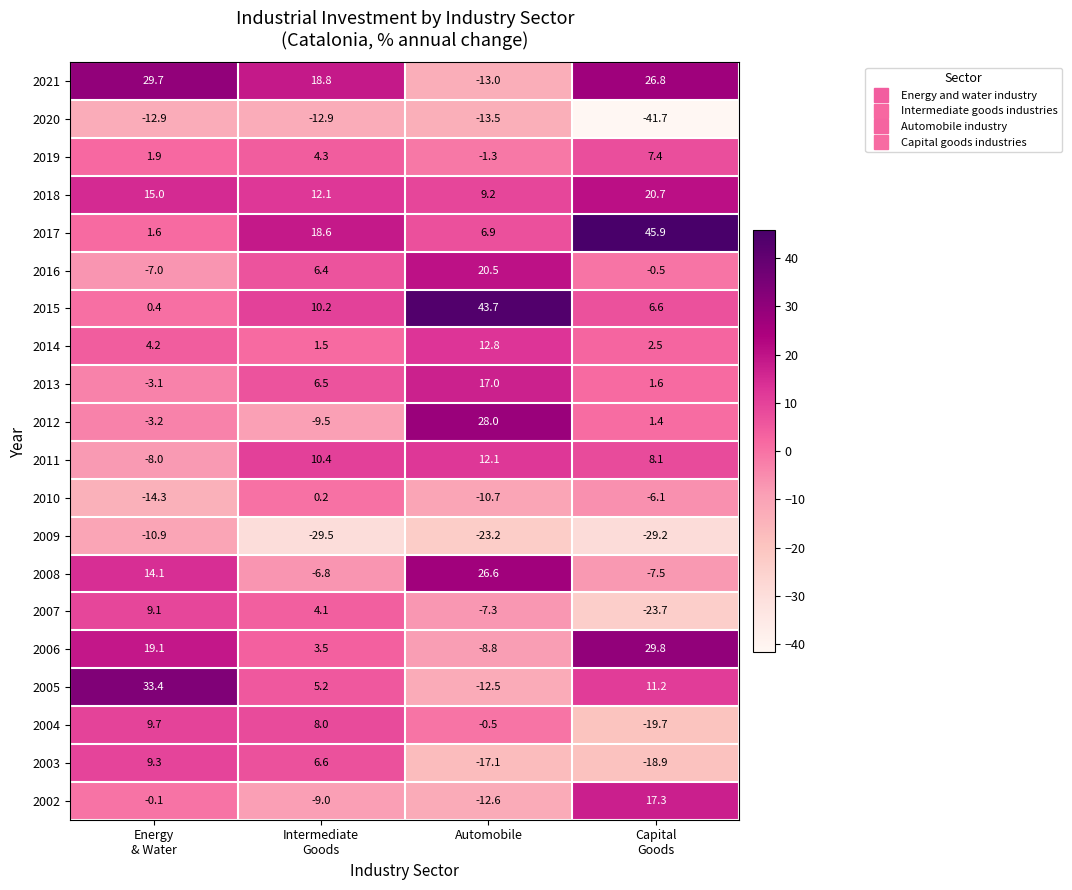

How many distinct data groups are displayed?

20